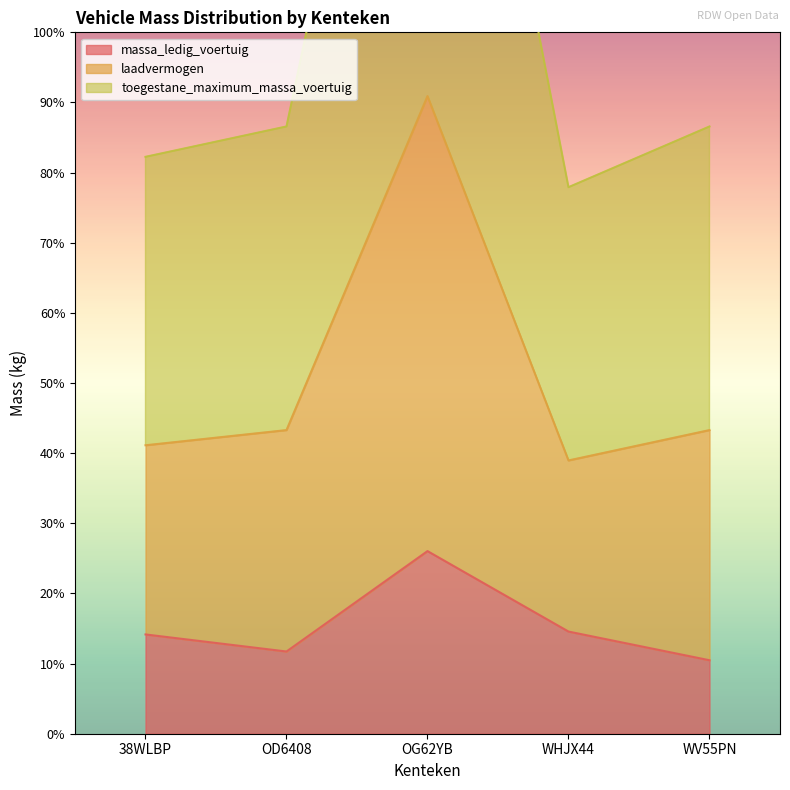

The laadvermogen series shows 29802 at OD6408. True or false?

False